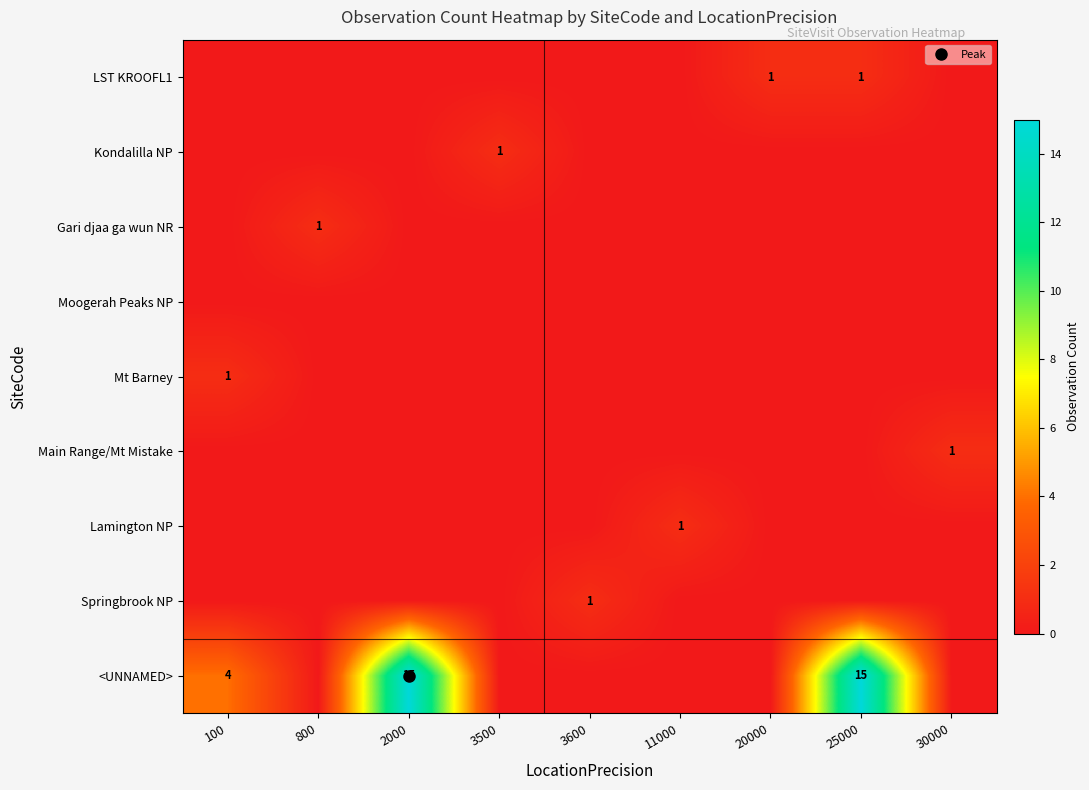

At which category does the chart reach its peak across all series?

2000